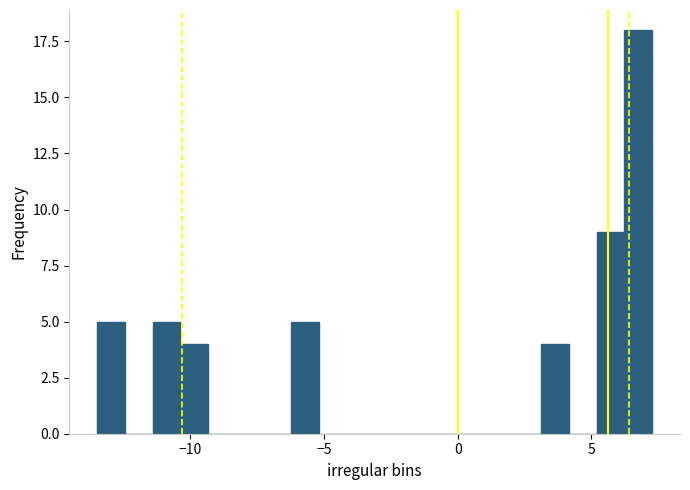

Read against the x-axis, roughly where is the centre of the tallest bar?

7.0